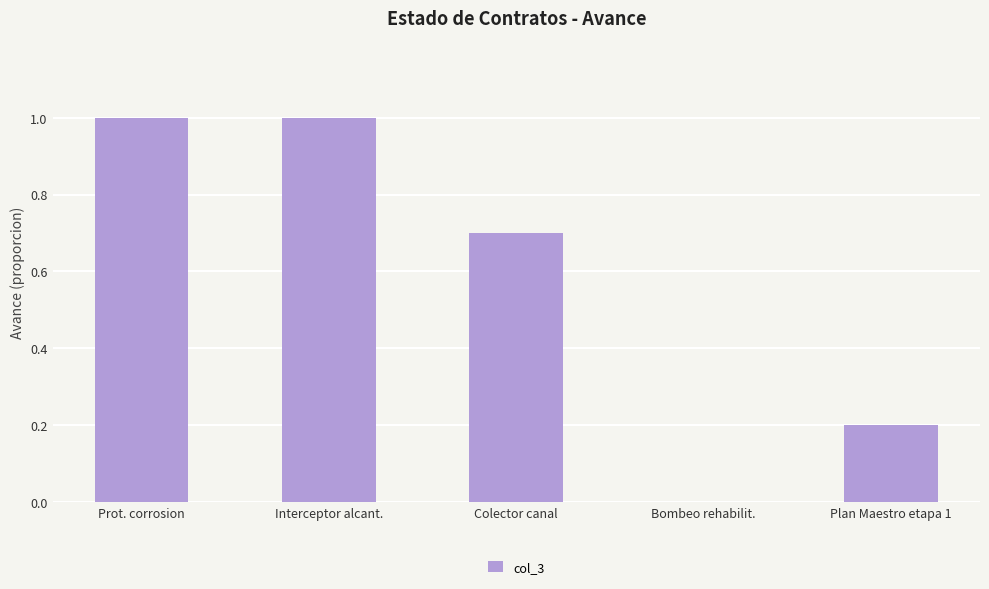

What is the change in value from Prot. corrosion to Bombeo rehabilit.?

-1.0